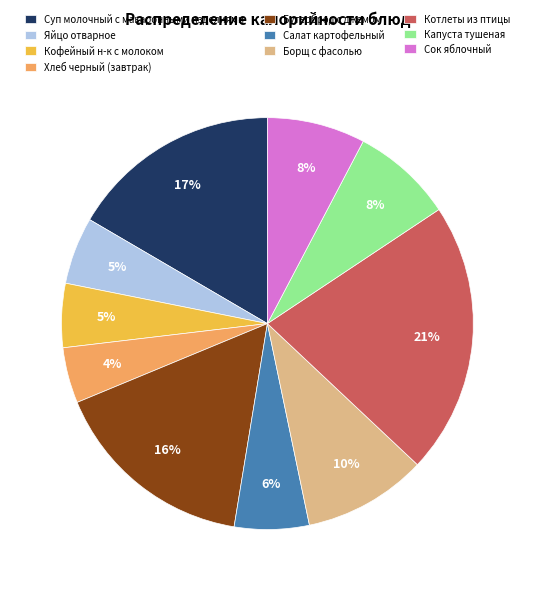

Which has a higher value, Котлеты из птицы or Борщ с фасолью?

Котлеты из птицы